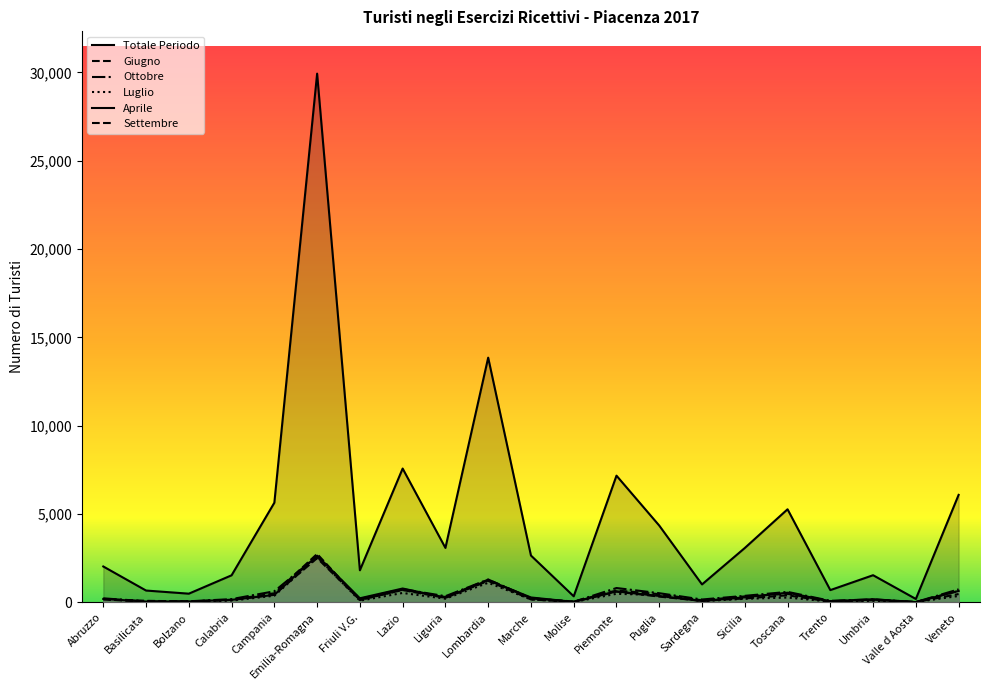

Which category has the lowest value in the Luglio series?

Valle d Aosta